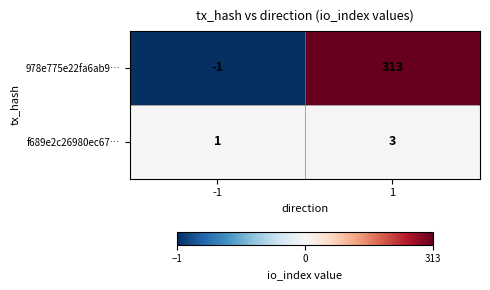

Rank the categories by 978e775e22fa6ab9… value from lowest to highest.

-1, 1